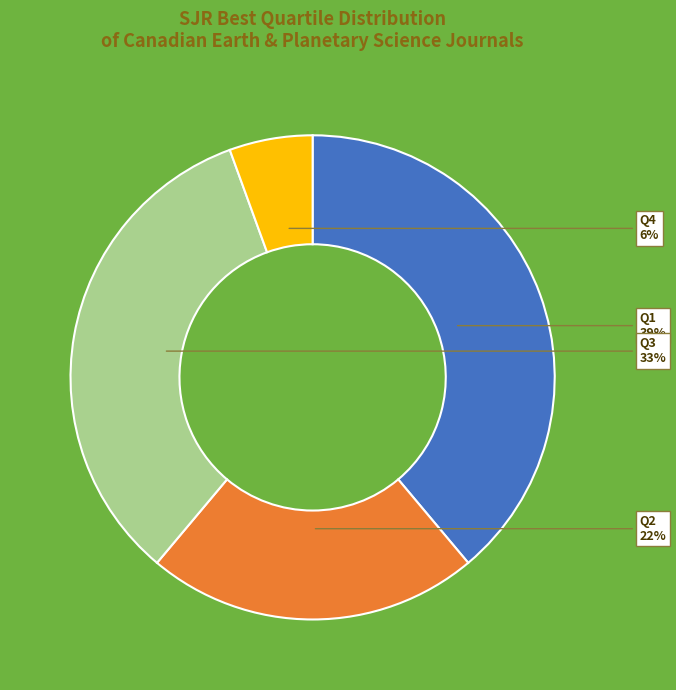

Which category has the biggest portion of the pie?

Q1